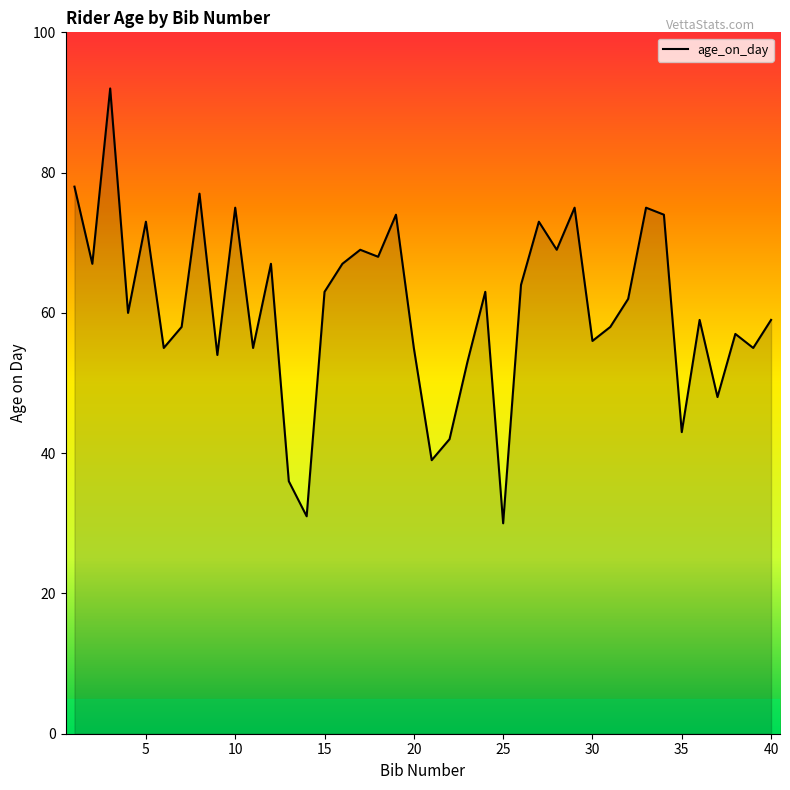

What is the greatest value displayed?

92